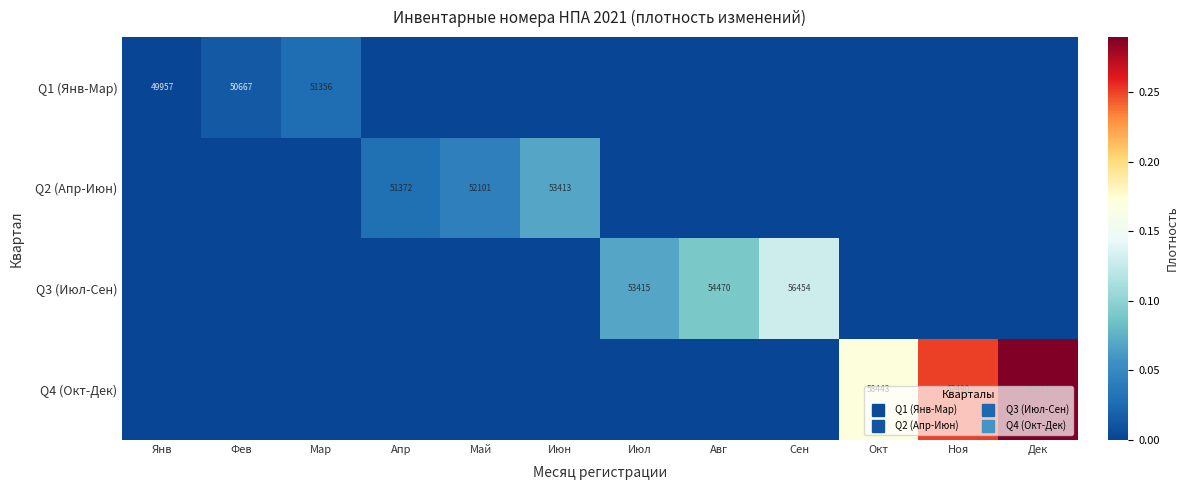

What is the total value across all series at Сен?

0.1